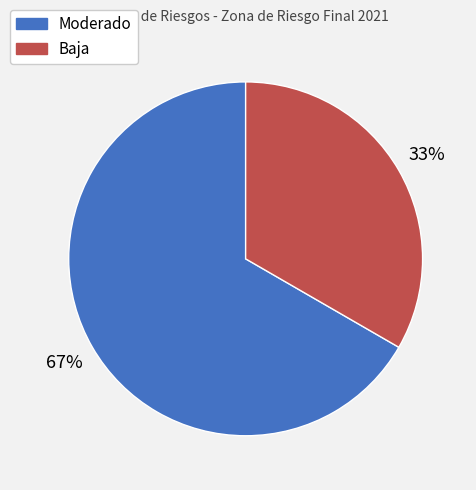

Does any single category account for the majority?

Yes